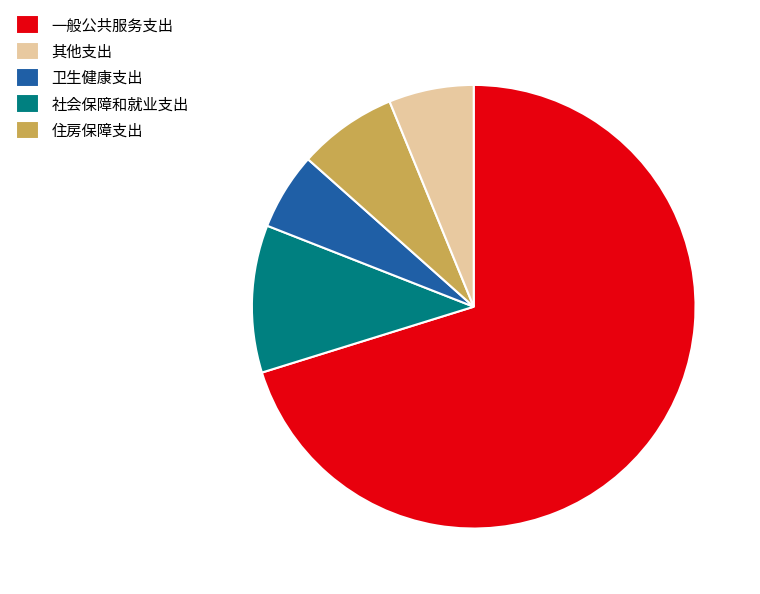

Between 一般公共服务支出 and 住房保障支出, which is larger?

一般公共服务支出